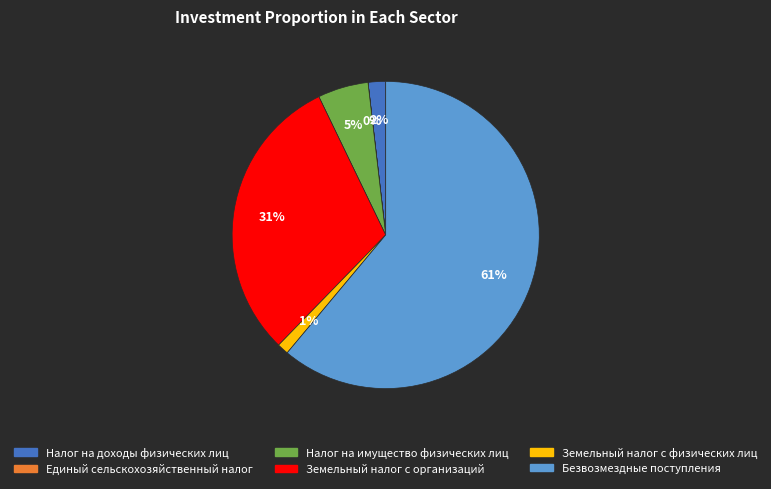

Does Земельный налог с организаций represent more than half of the total?

No